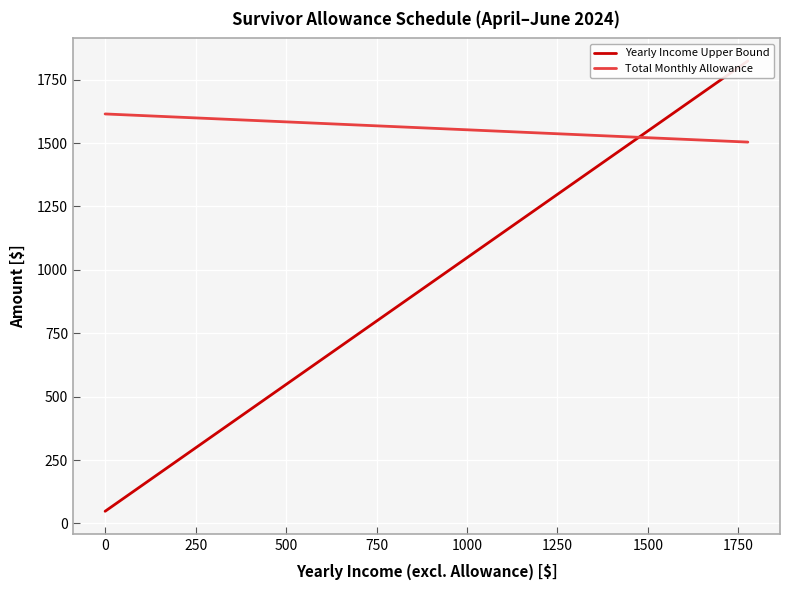

How many lines are shown in the chart?

2